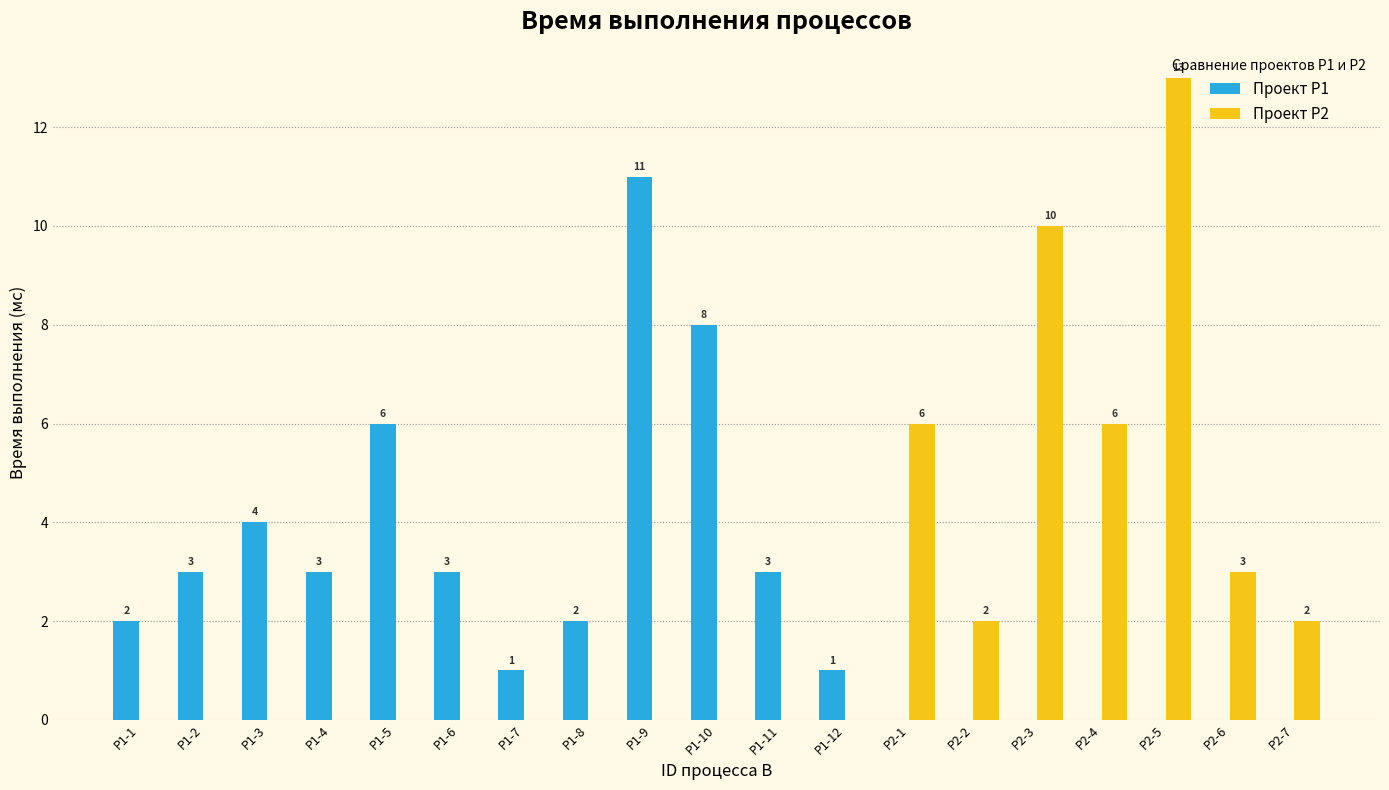

Which series changed the most between P1-10 and P2-3?

Проект P2